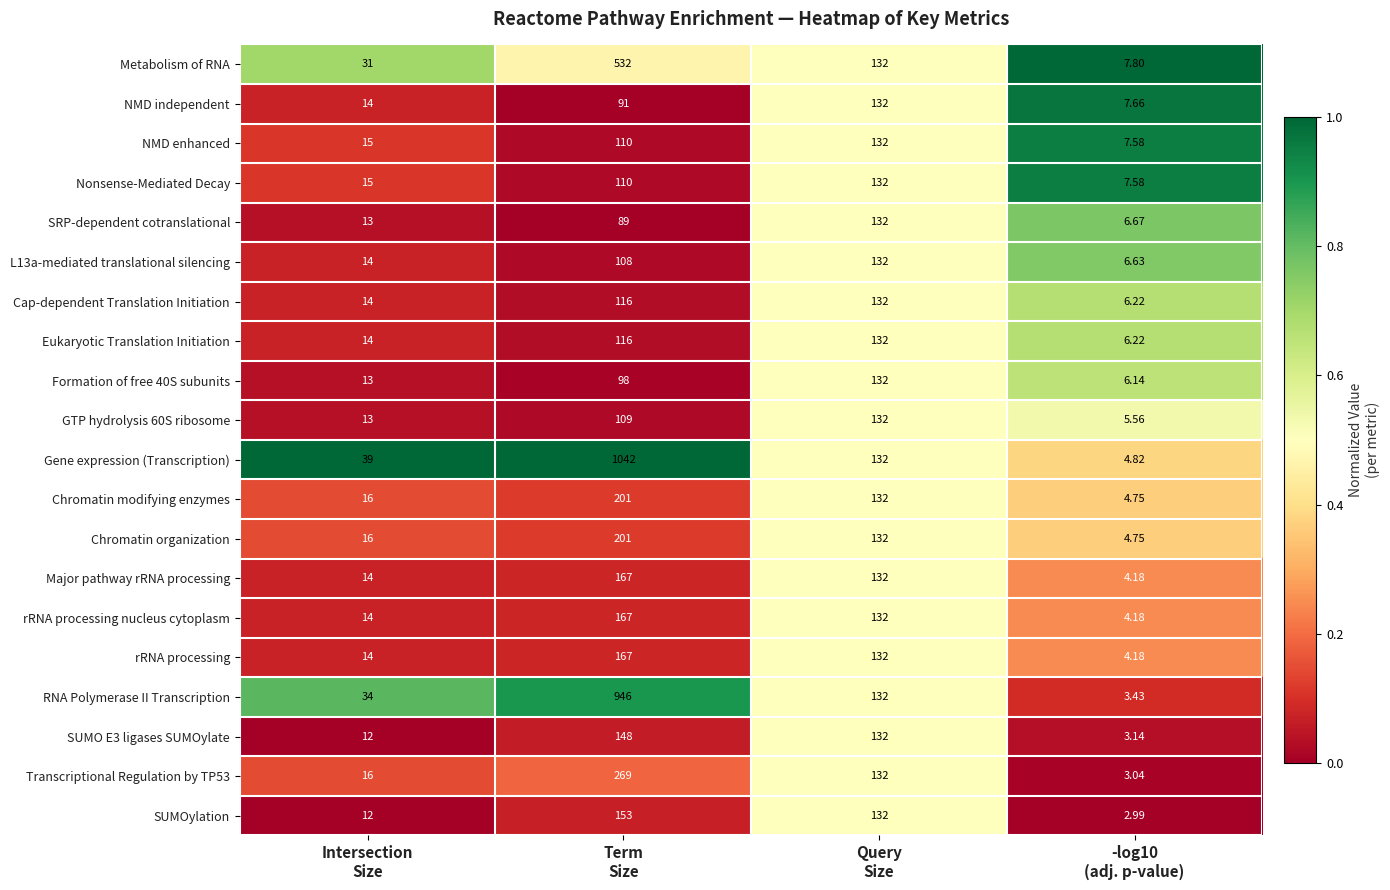

Which series has the largest total across all categories?

Gene expression (Transcription)